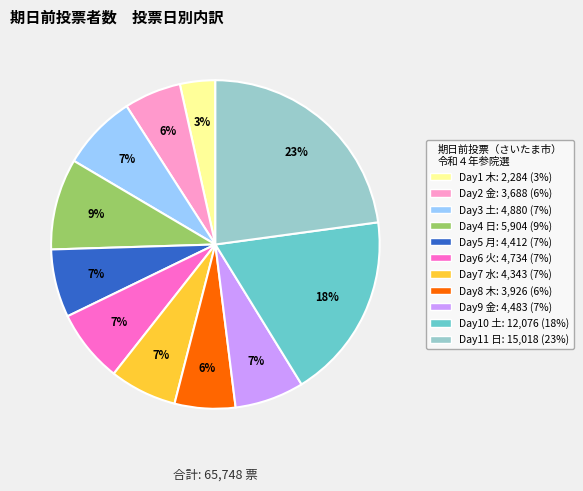

What percentage is the Day1 木: 2,284 (3%) slice, to the nearest percent?

3%